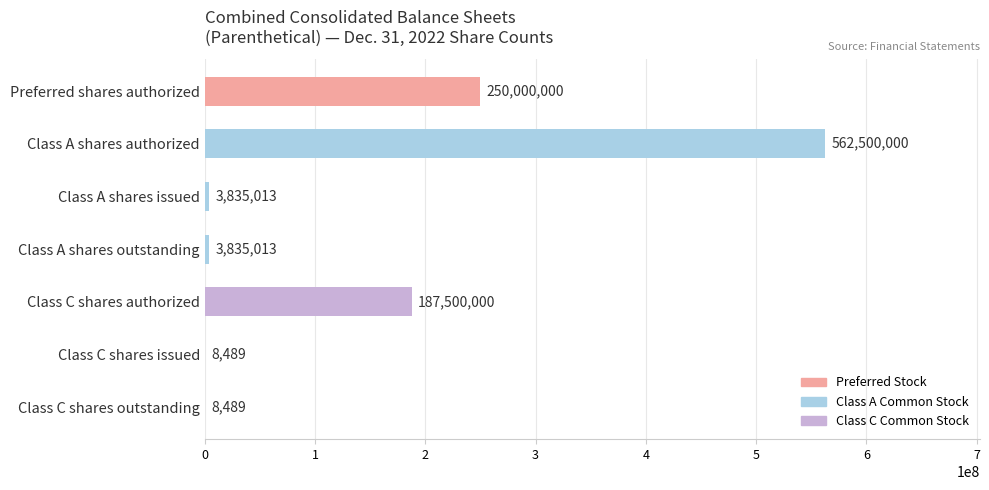

What is the change in value from Class A shares outstanding to Class C shares issued?

-3826524